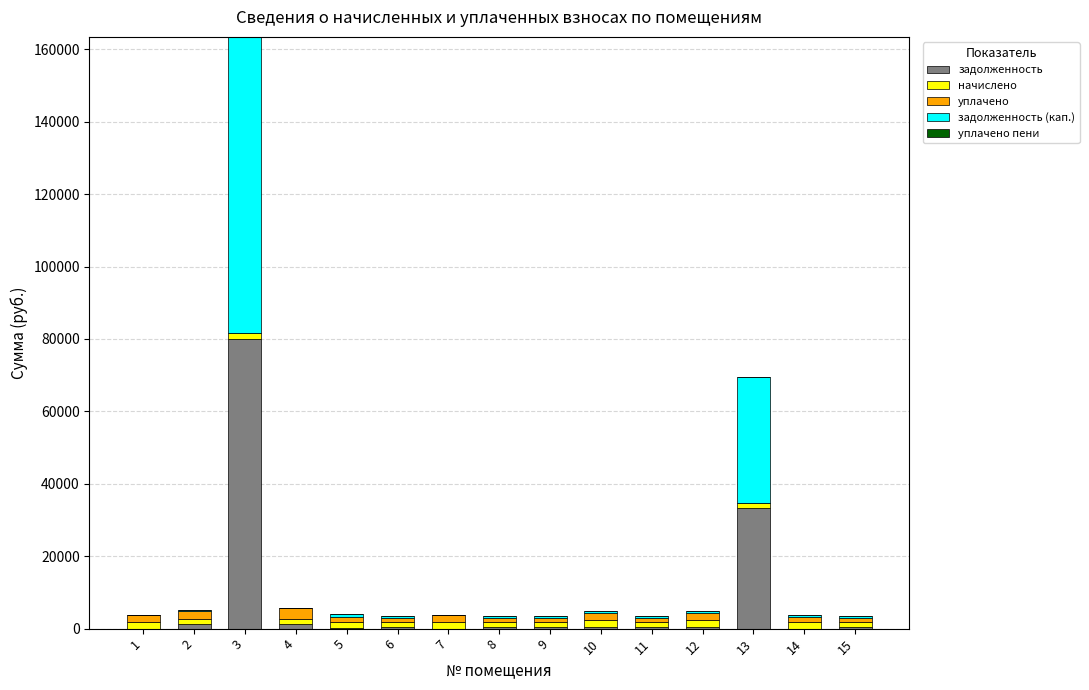

What is the sum of all задолженность values?

119129.9